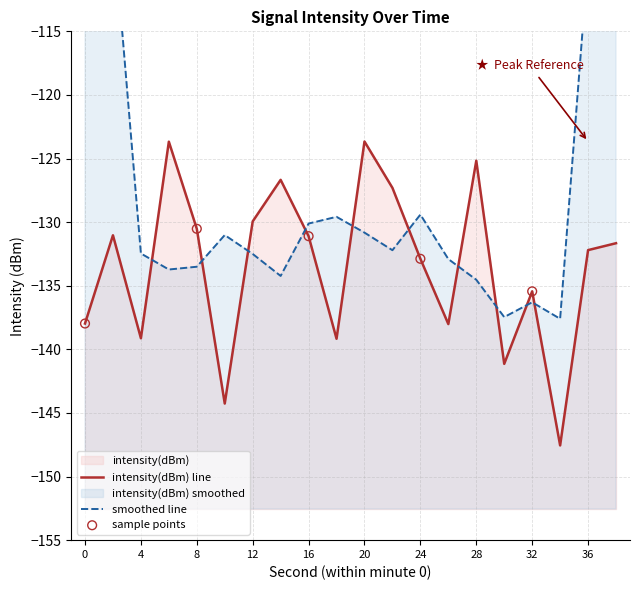

What is the change in value from 8 to 32?

-4.9